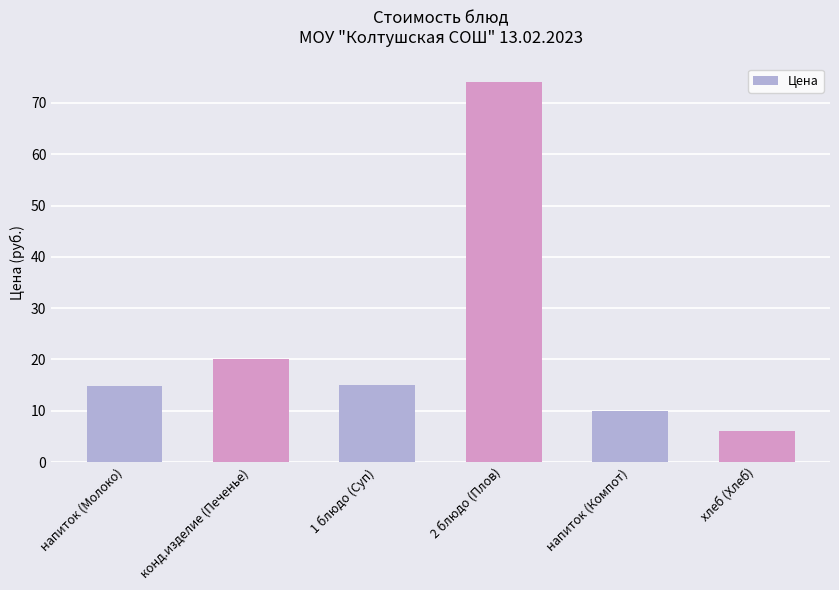

What is the label of the 3rd bar from the right?

2 блюдо (Плов)